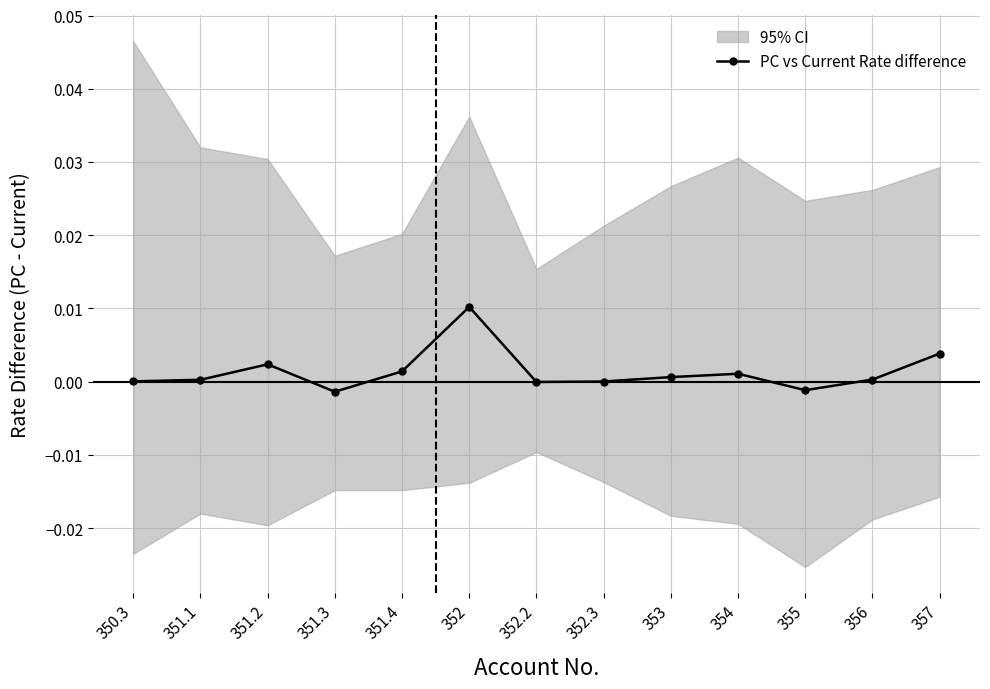

Is this an area chart (filled region under the line)?

No